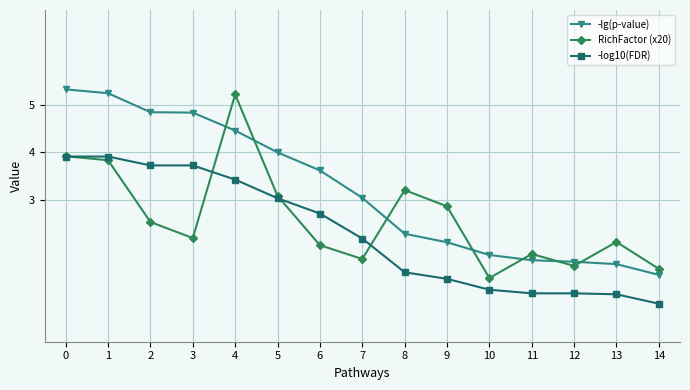

Where is the first local maximum for RichFactor (x20)?

4